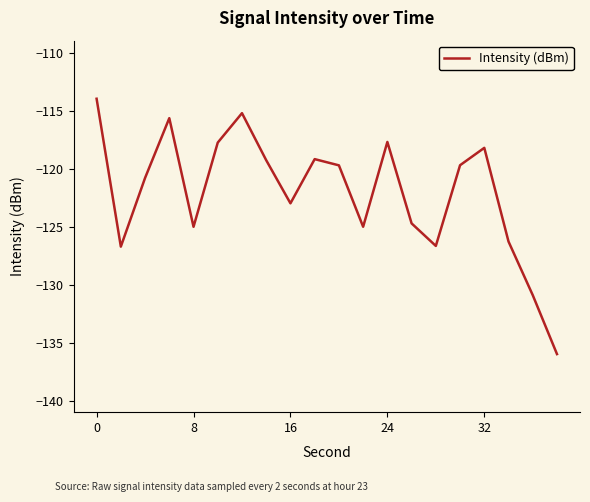

How many values are below -119?

14